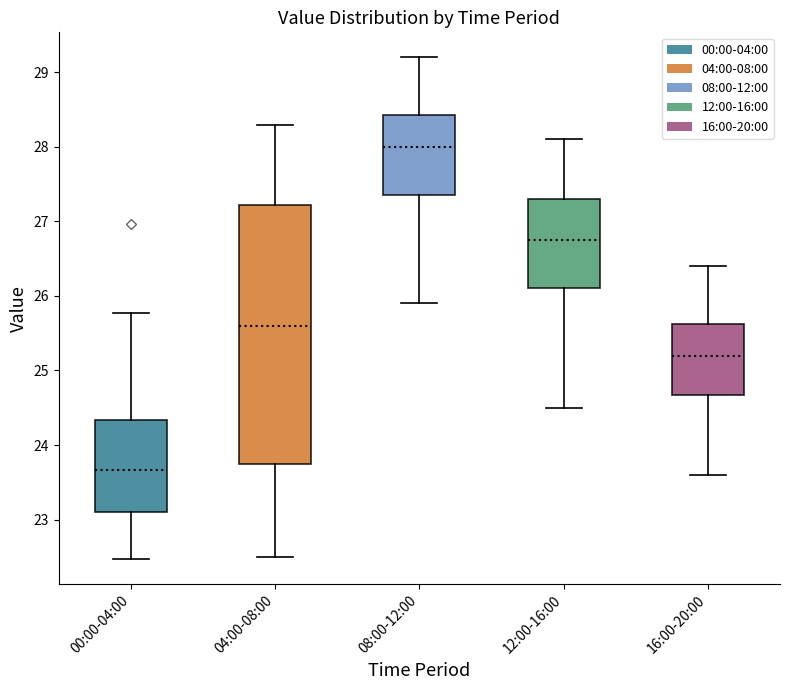

Reading left to right, transcribe this box plot: for each box, give where its median line is, the range the box spans, and where its two whiskers end, as read against the y-axis. The values are not printed on the chart, so give them approximately, as read against the axis.

00:00-04:00: median 23.7, box 23.1 to 24.3, whiskers 22.5 to 25.8
04:00-08:00: median 25.6, box 23.8 to 27.2, whiskers 22.5 to 28.3
08:00-12:00: median 28.0, box 27.4 to 28.4, whiskers 25.9 to 29.2
12:00-16:00: median 26.8, box 26.1 to 27.3, whiskers 24.5 to 28.1
16:00-20:00: median 25.2, box 24.7 to 25.6, whiskers 23.6 to 26.4